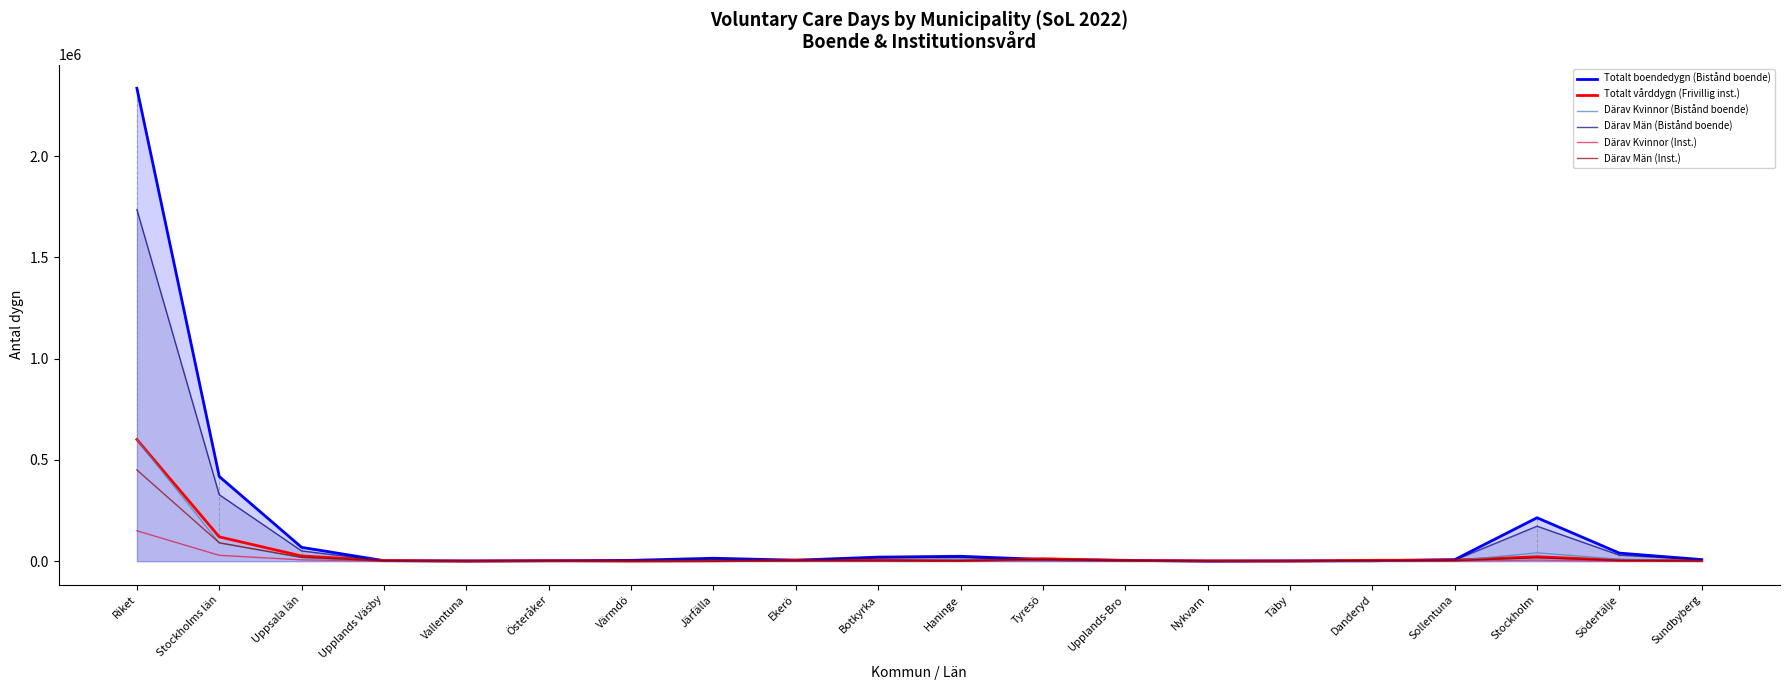

What is the sum of all Därav Män (Bistånd boende) values?

2402756